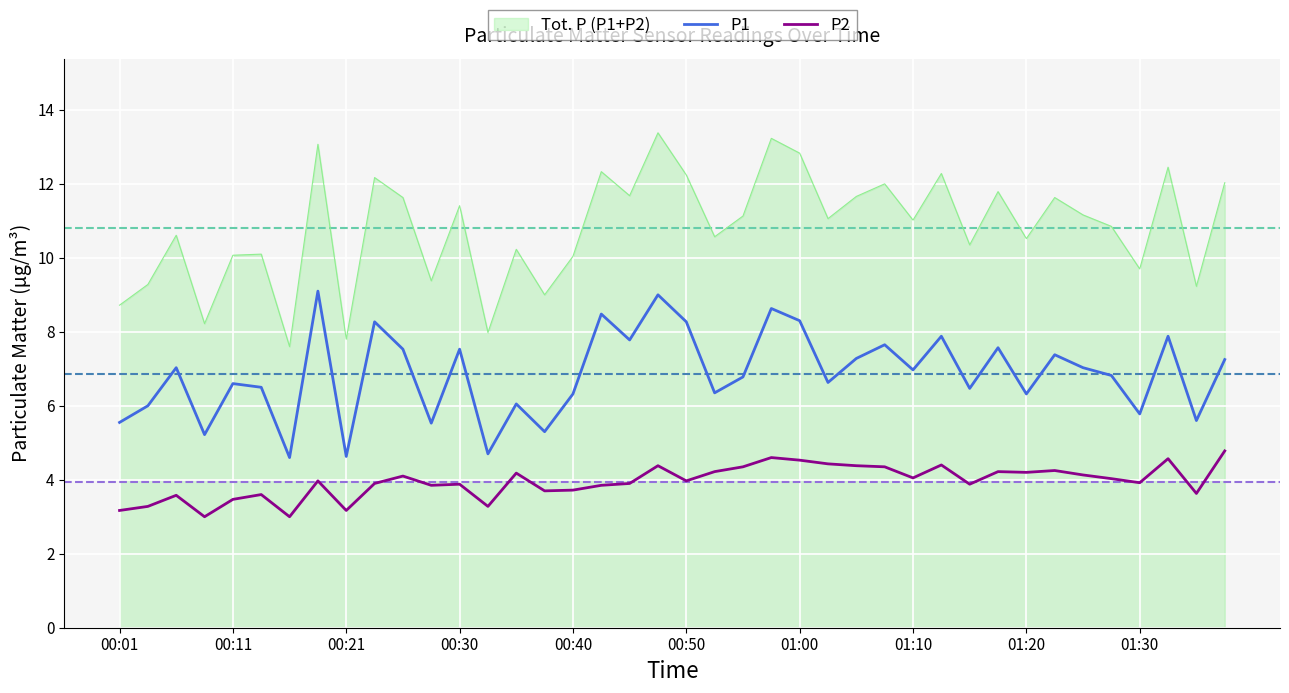

Which series has the largest total across all categories?

Tot. P (P1+P2)